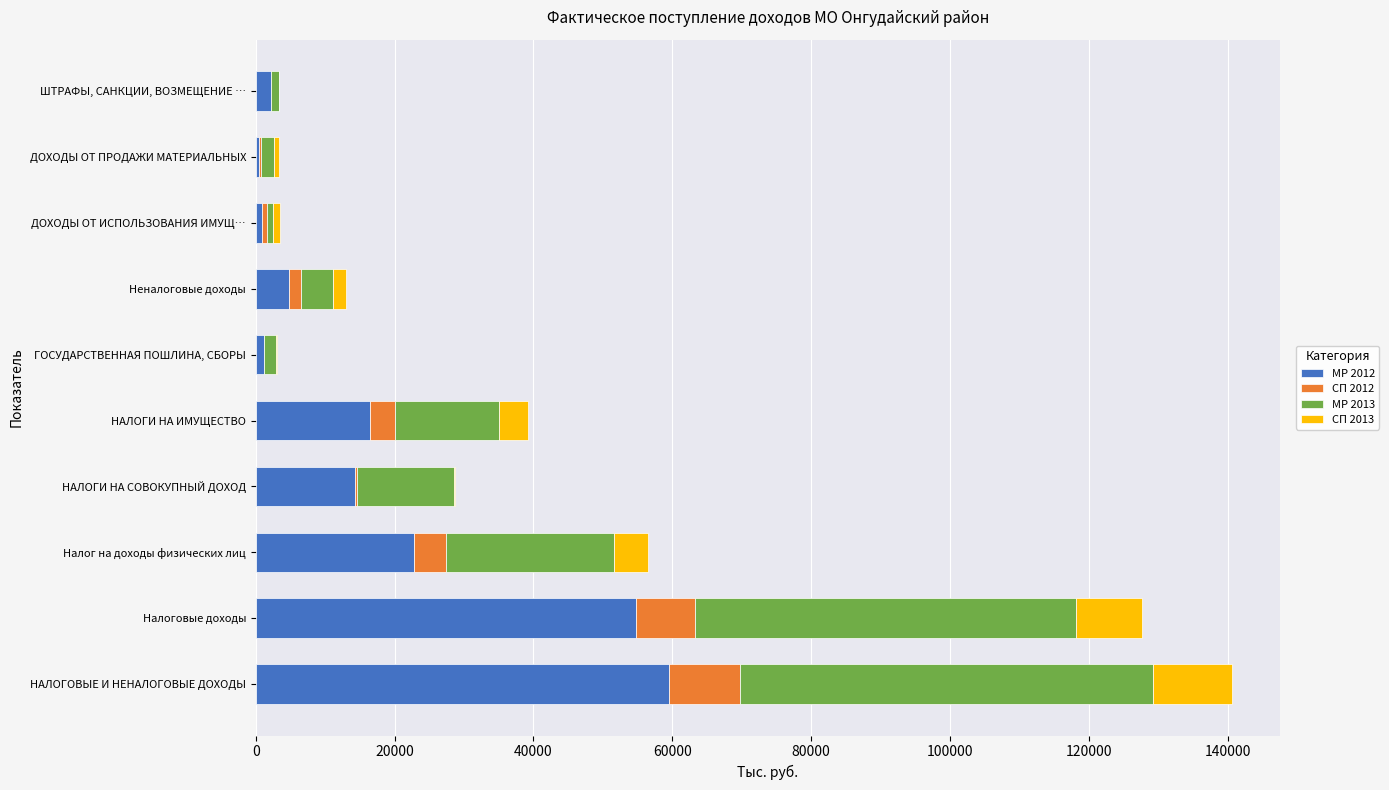

What is the total value across all series at НАЛОГОВЫЕ И НЕНАЛОГОВЫЕ ДОХОДЫ?

140553.6